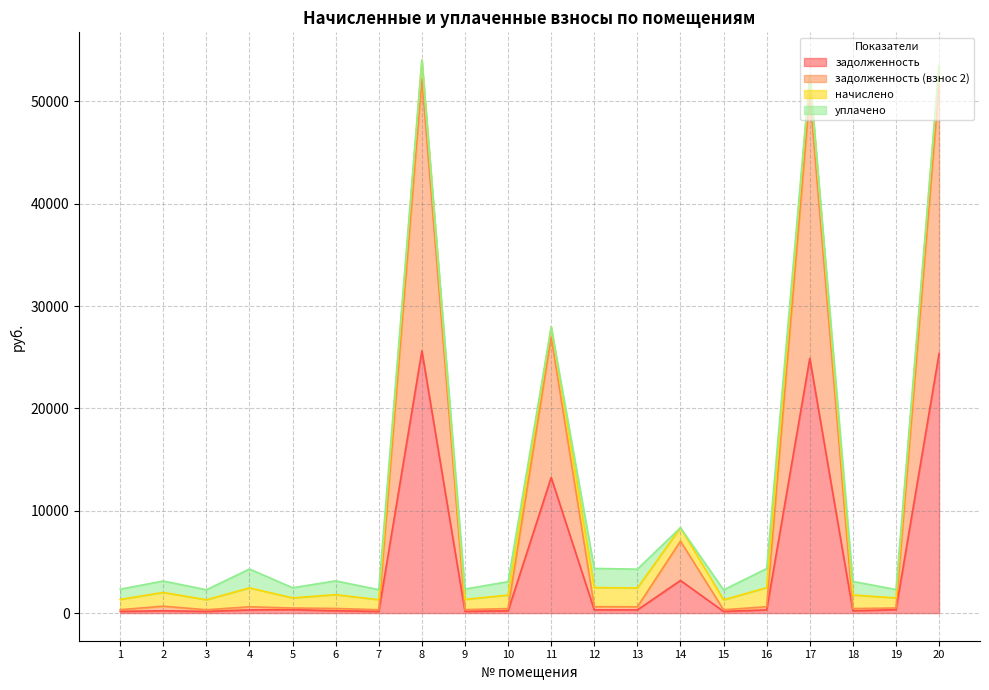

How many categories are shown in the chart?

20